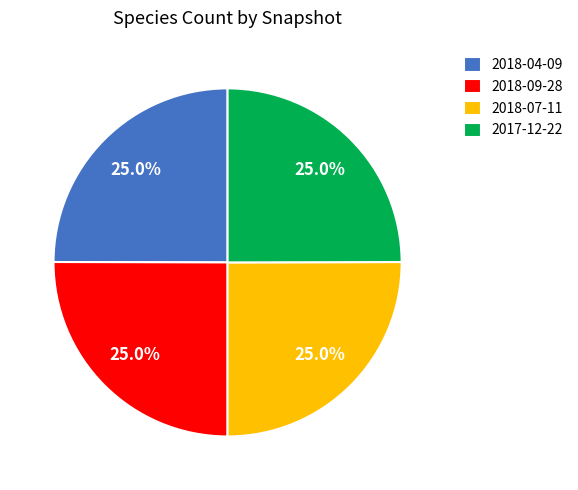

The 2018-04-09 slice represents 25% of the pie. True or false?

True